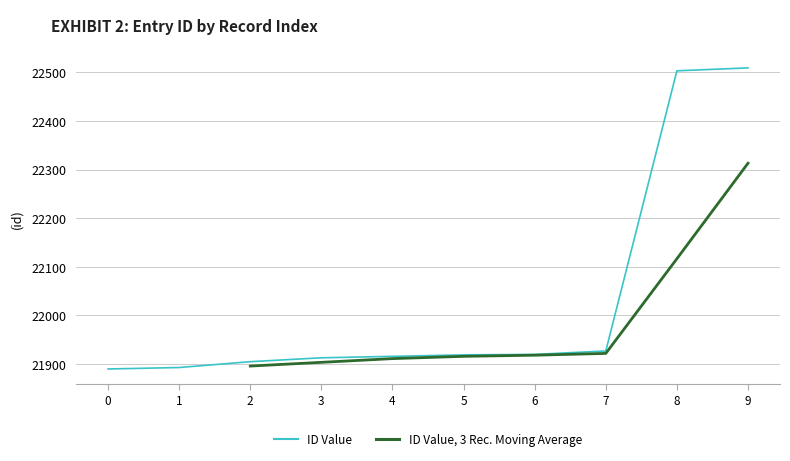

Which series has the widest spread of values?

ID Value